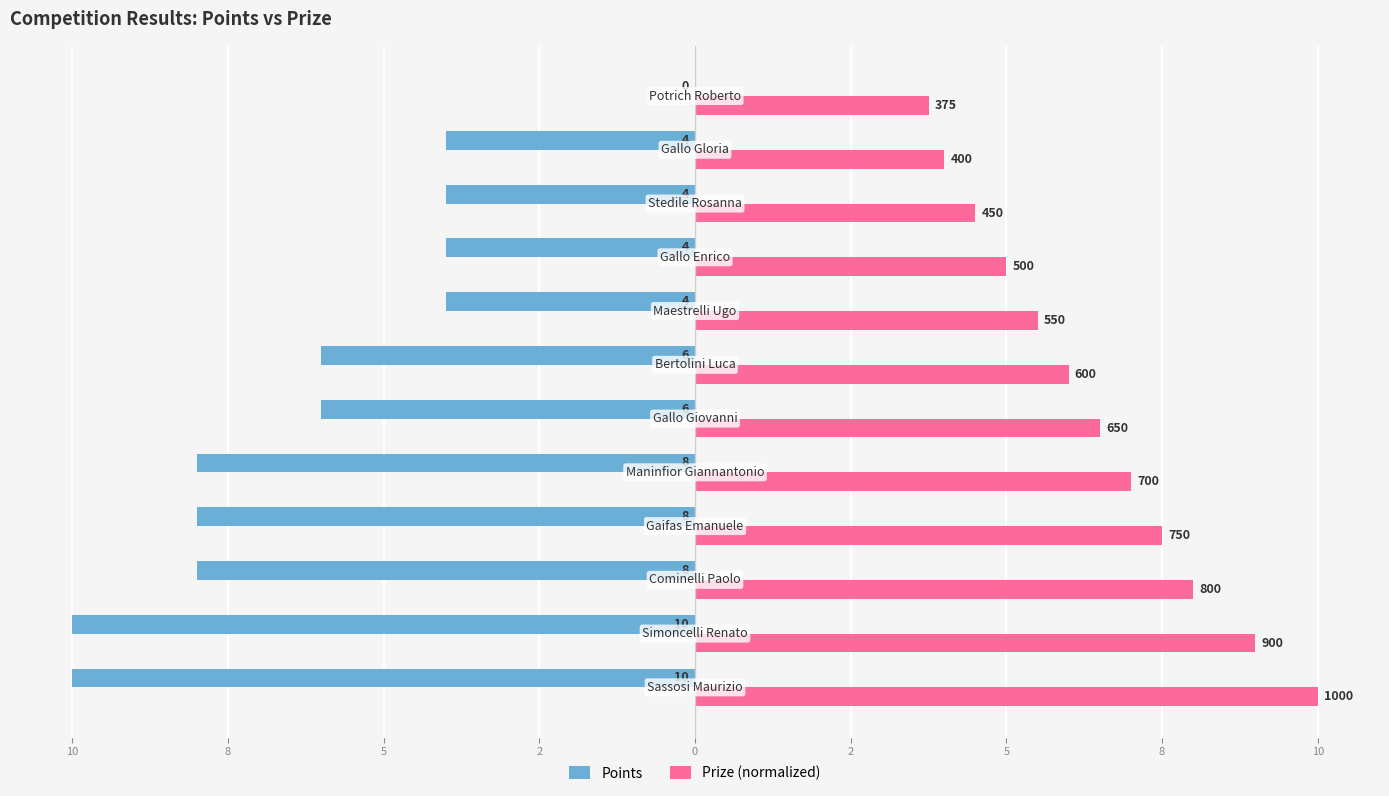

What are all the series names shown in the legend?

Points, Prize (normalized)